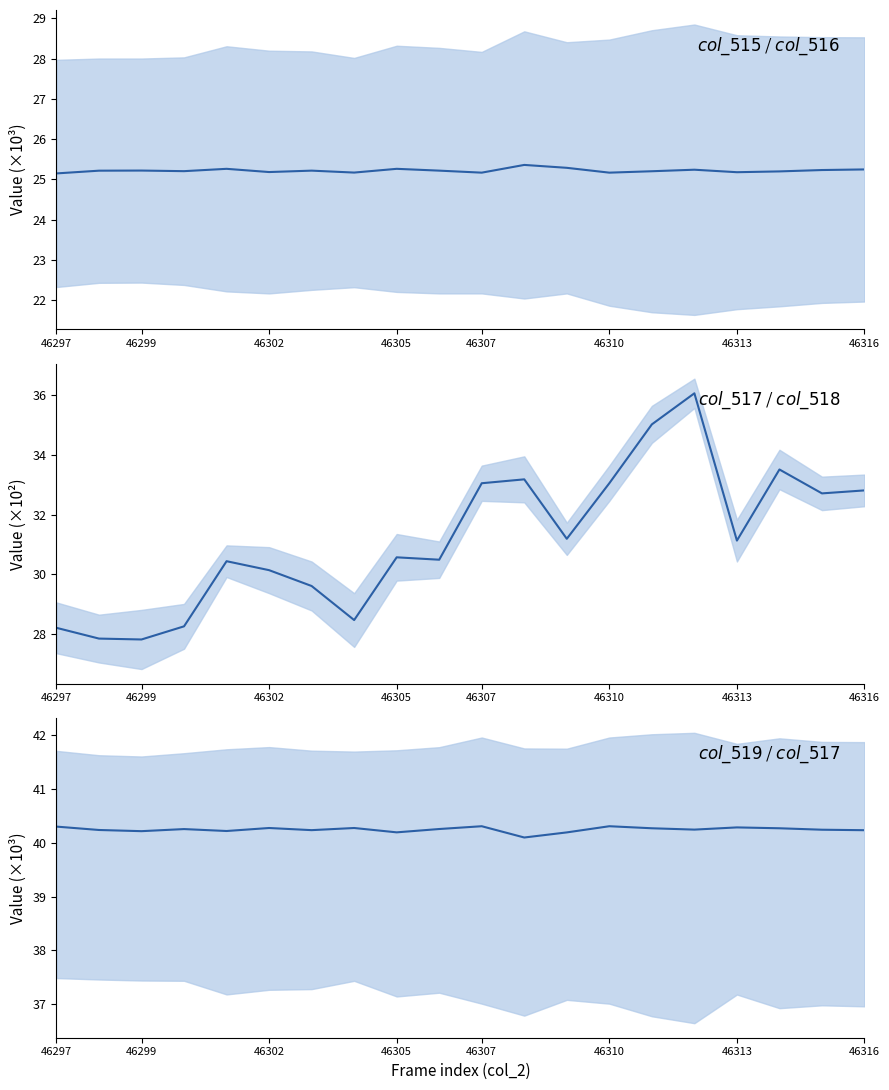

True or false: col_515 has more than 0 points higher than both neighbors.

True